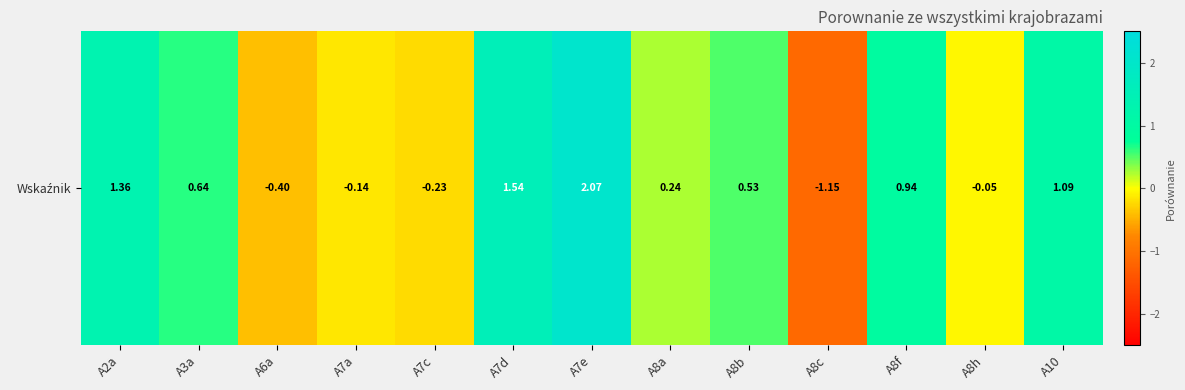

Between A8c and A10, which is larger?

A10